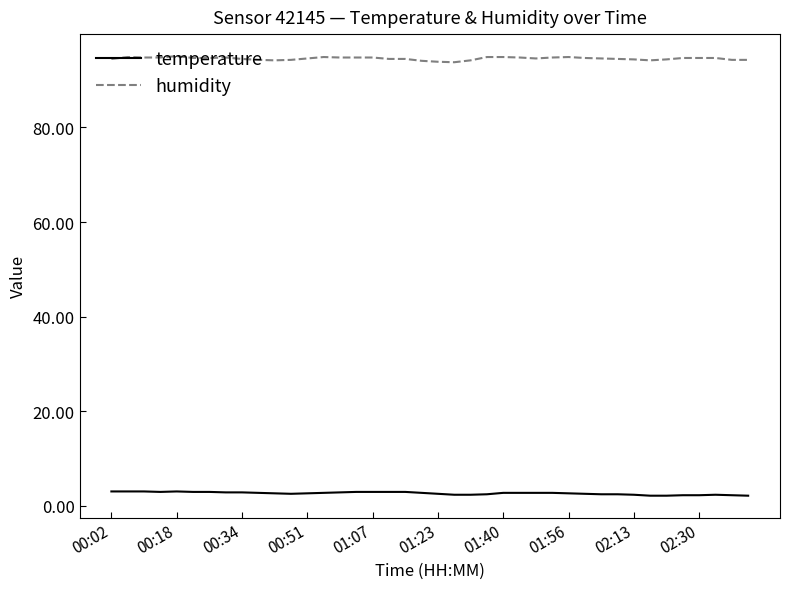

What are all the series names shown in the legend?

temperature, humidity